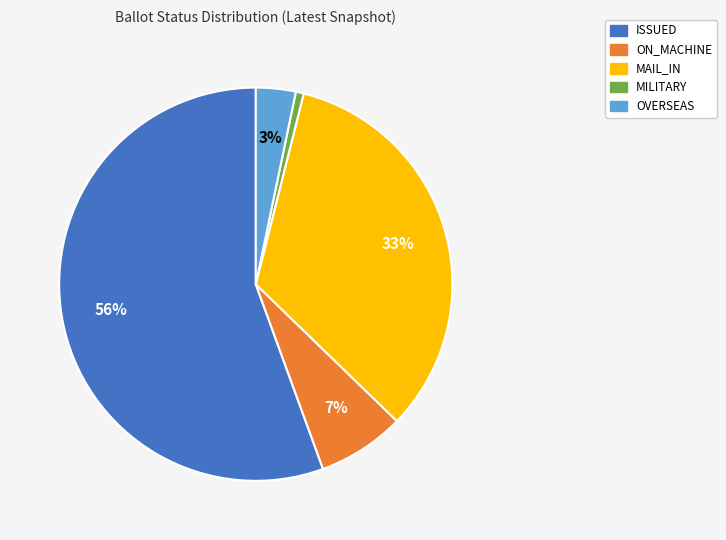

How many slices are in this pie chart?

5